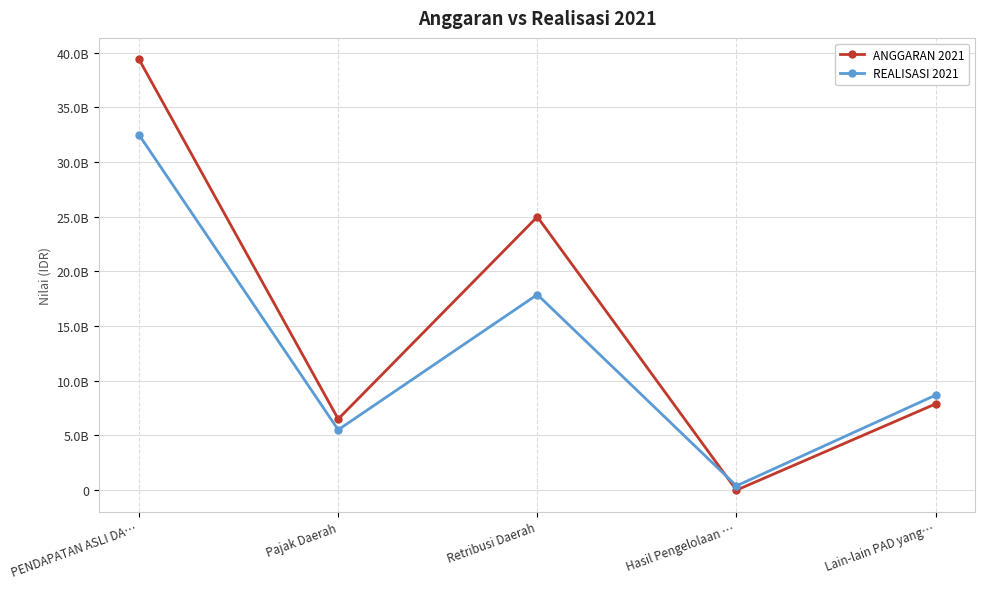

What is the label of the 4th point from the left?

Hasil Pengelolaan …